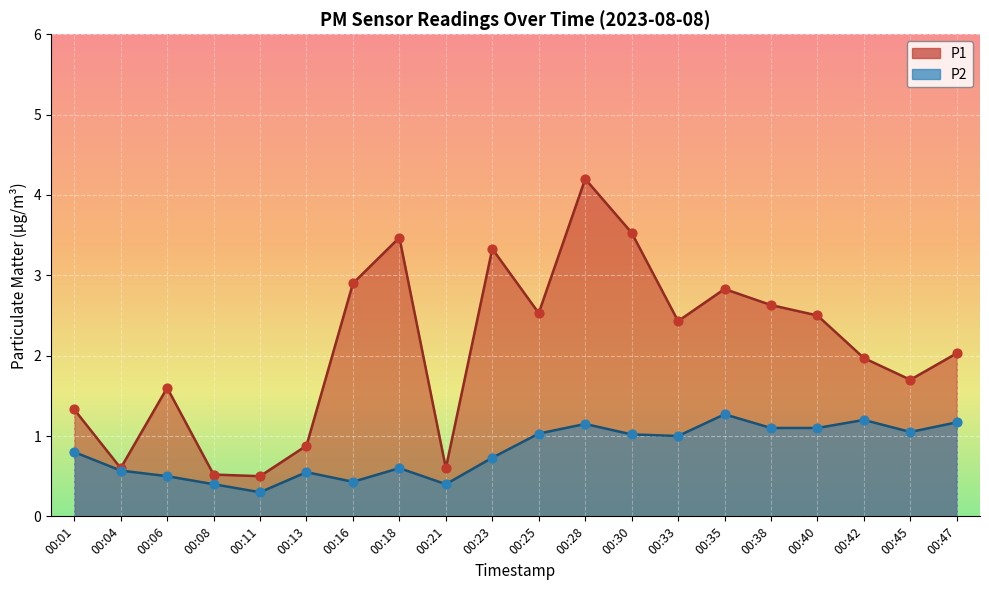

What are all the series names shown in the legend?

P1, P2